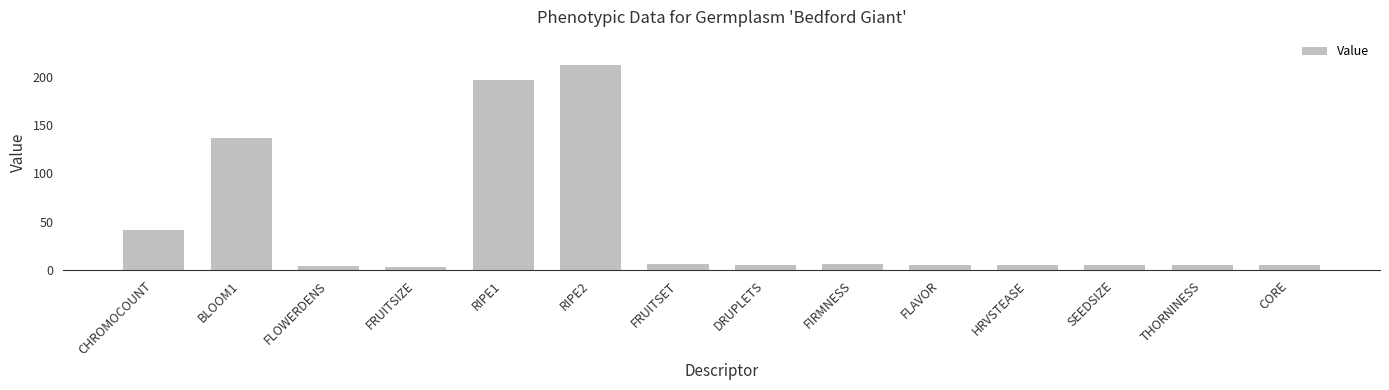

What is the label of the 9th bar from the left?

FIRMNESS